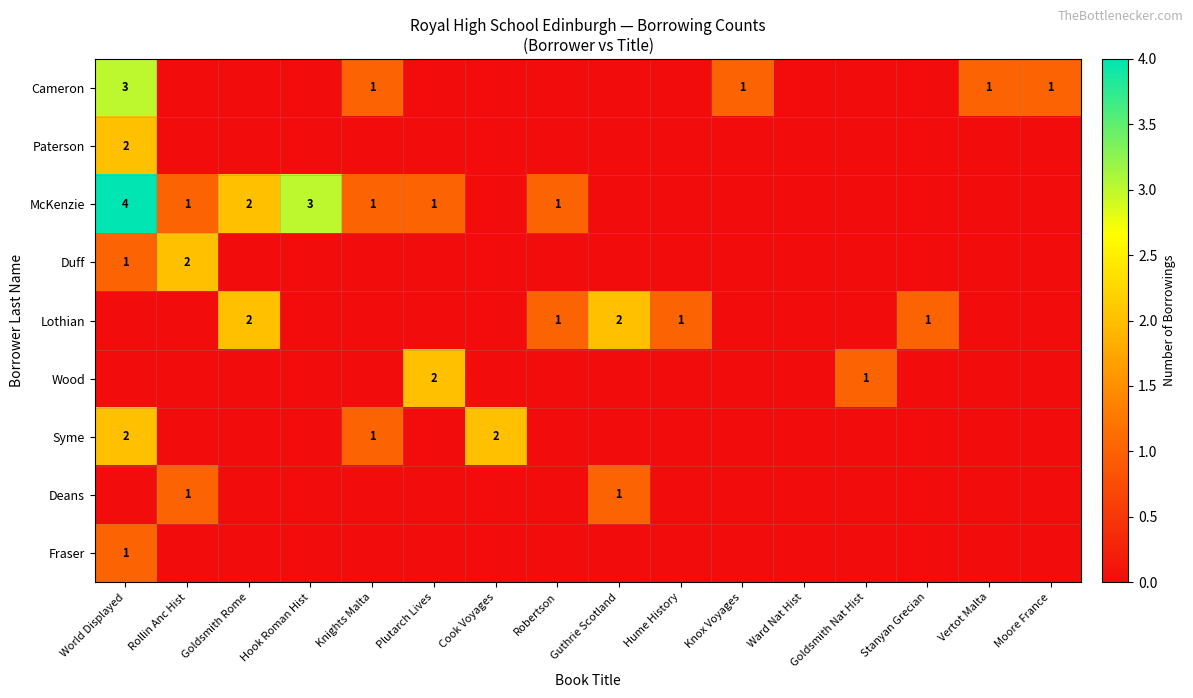

What is the difference between the second highest and second lowest values in the Syme series?

2